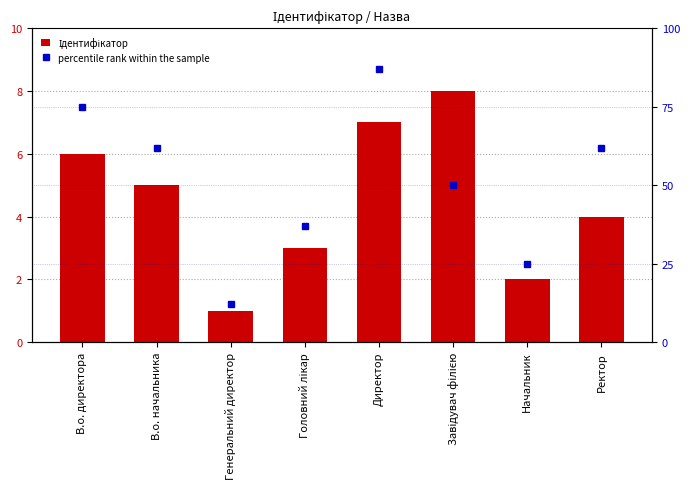

What is the sum of the percentile rank within the sample values at Головний лікар and В.о. директора?

112